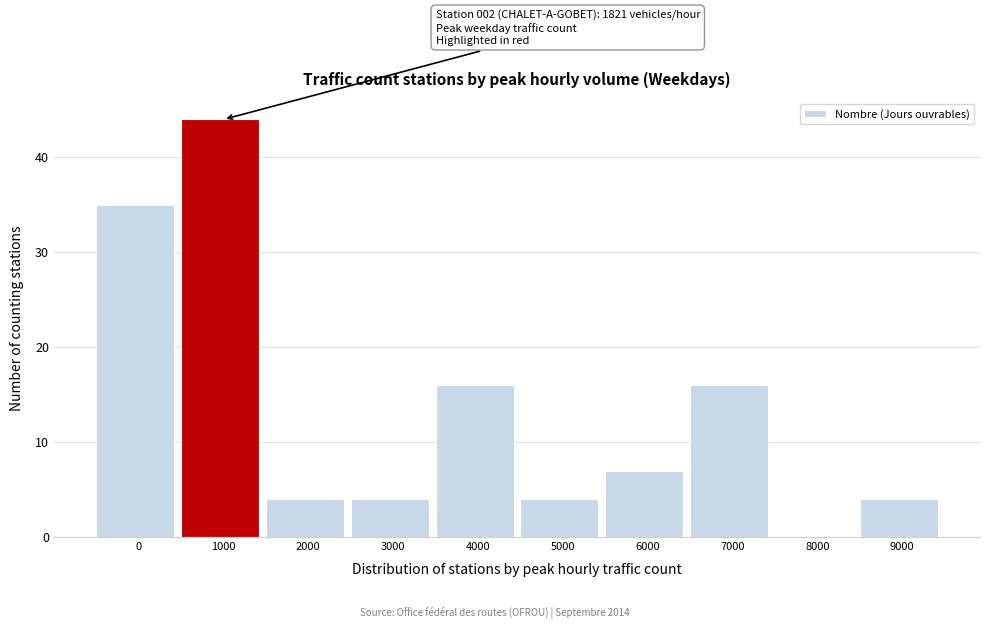

Reading left to right, list all the values displayed in this chart.

0=35	1000=44	2000=4	3000=4	4000=16	5000=4	6000=7	7000=16	8000=0	9000=4